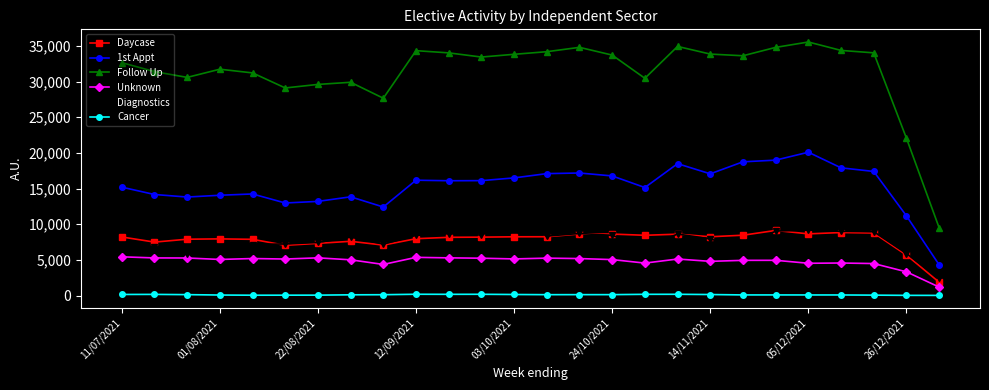

True or false: Diagnostics has more than 1 points higher than both neighbors.

True